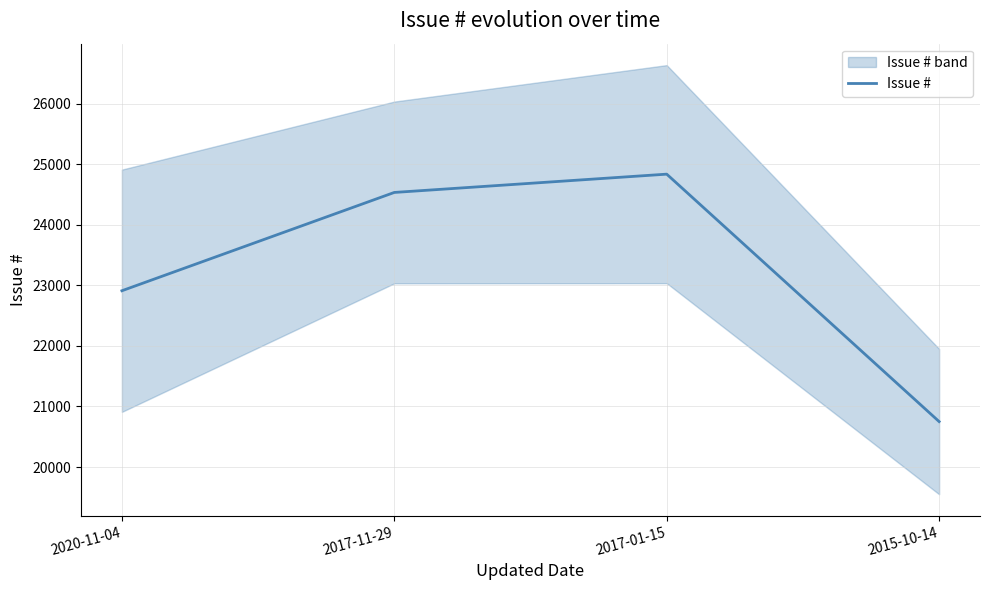

What is the change in value from 2017-11-29 to 2017-01-15?

+302